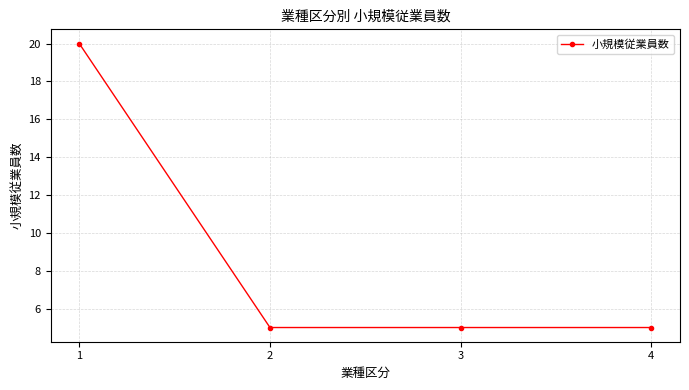

What is the difference between the maximum and minimum values?

15